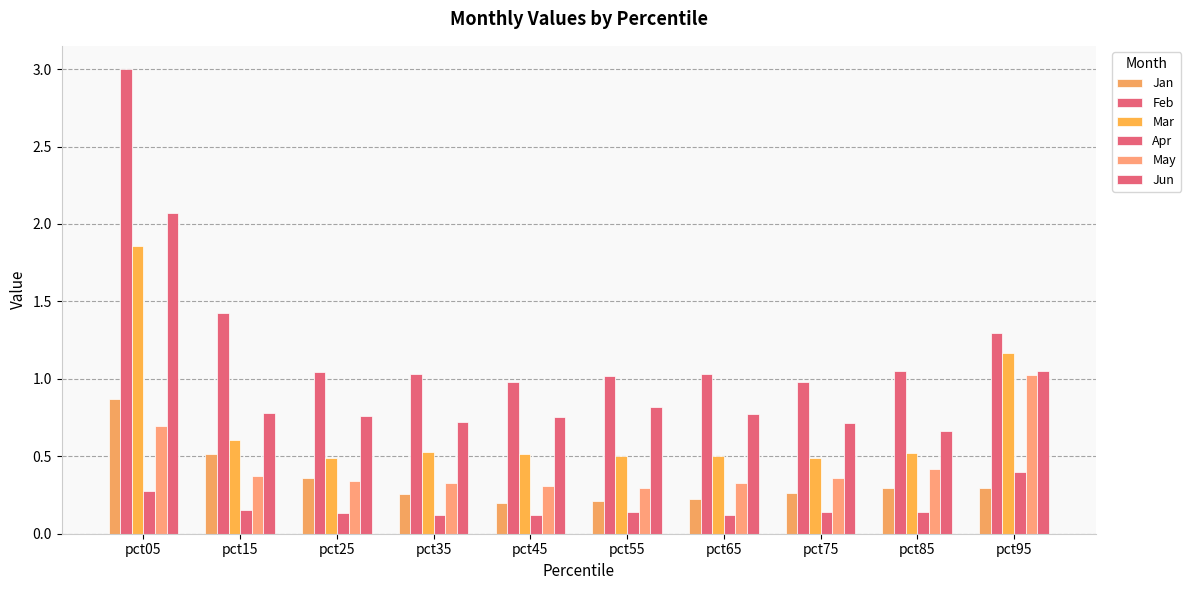

Rank the categories by Feb value from lowest to highest.

pct75, pct45, pct55, pct35, pct65, pct25, pct85, pct95, pct15, pct05